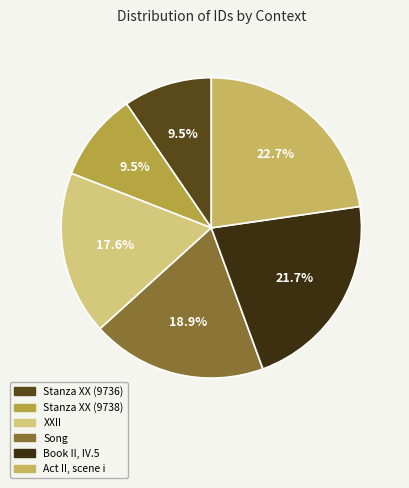

True or false: XXII accounts for 8% of the total.

False